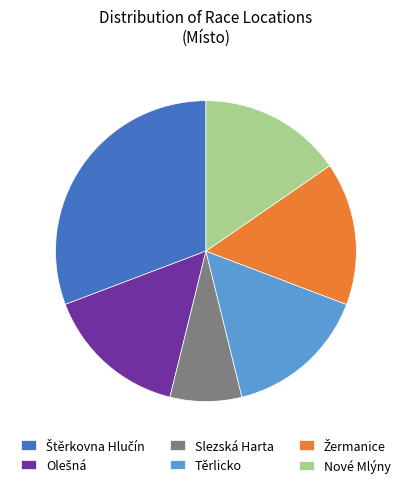

Is there any slice that represents more than half of the pie?

No